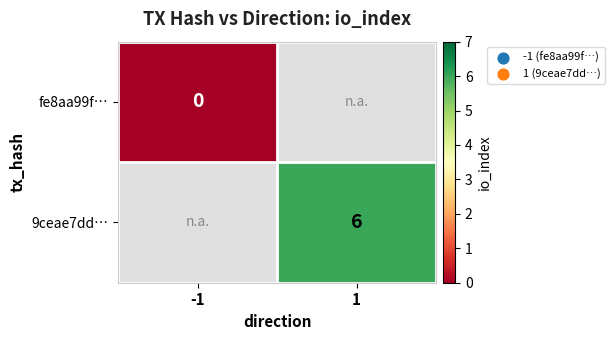

How many data points does each series have?

2